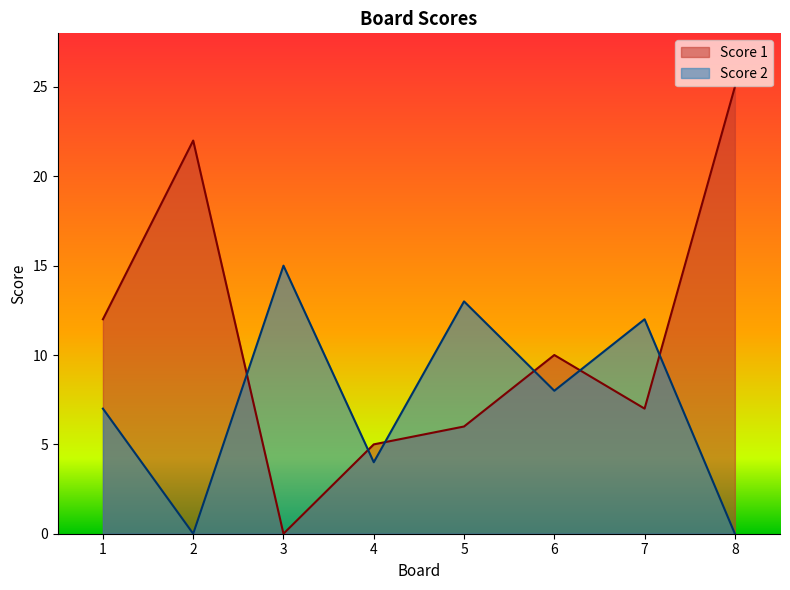

Between 6 and 4, which is larger?

6